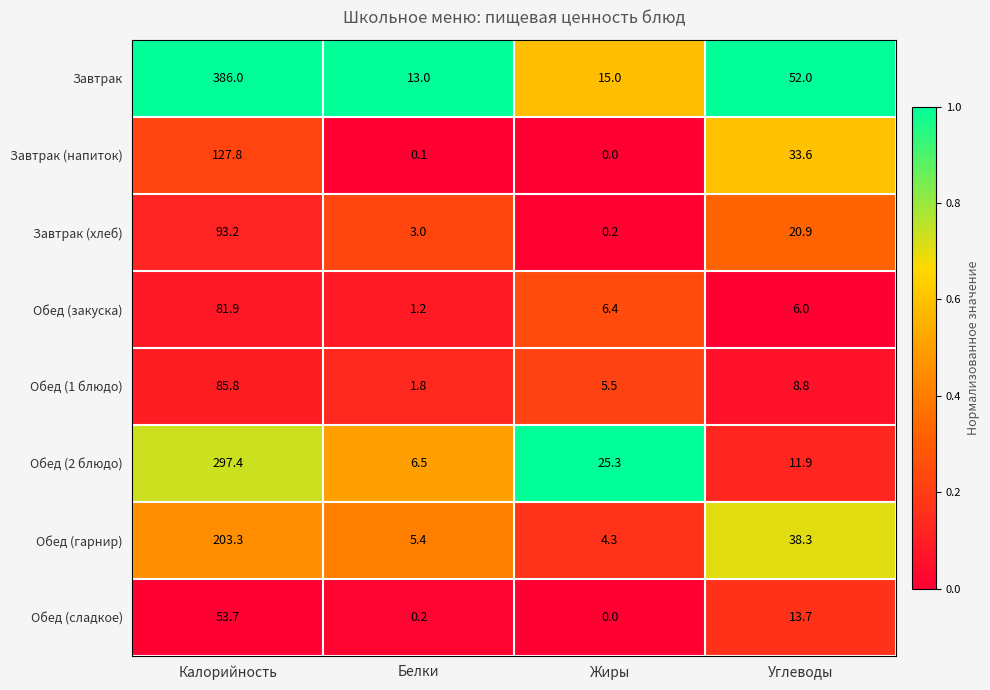

What is the sum of the Завтрак values at Калорийность and Углеводы?

438.0